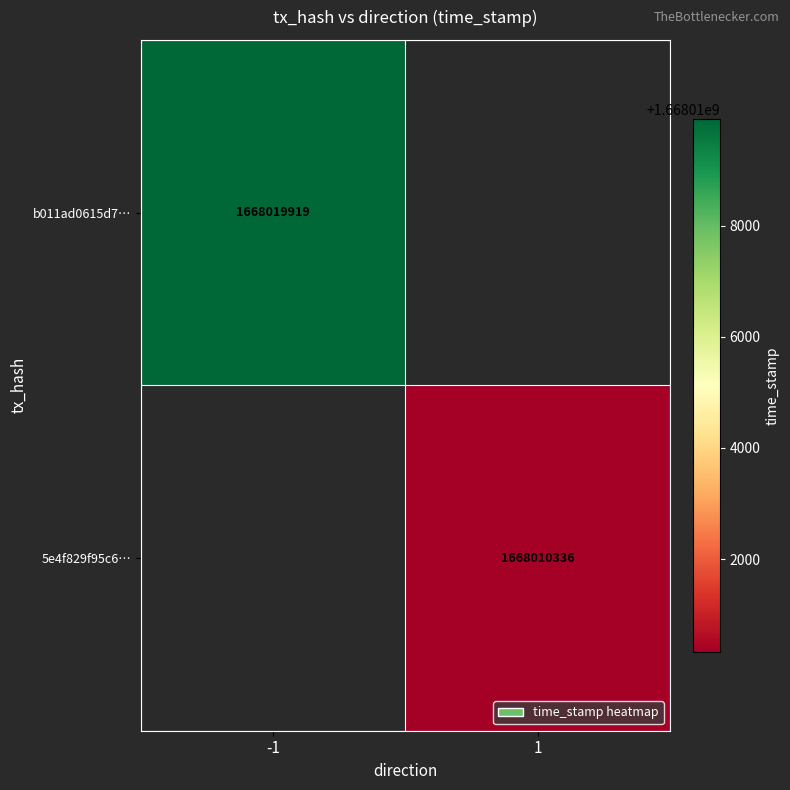

True or false: 5e4f829f95c6… has a value of 1668010336 at 1.

True